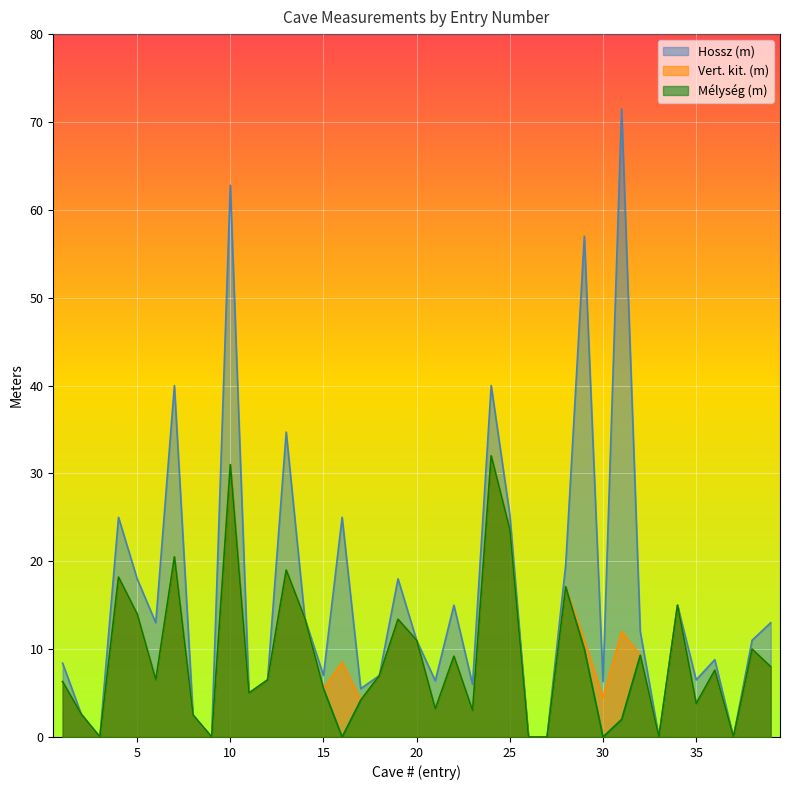

Rank the categories by Vert. kit. (m) value from lowest to highest.

3, 9, 26, 27, 33, 37, 8, 2, 23, 21, 35, 17, 30, 11, 15, 1, 6, 12, 18, 36, 39, 16, 22, 32, 38, 20, 29, 31, 19, 14, 5, 34, 28, 4, 13, 7, 25, 10, 24